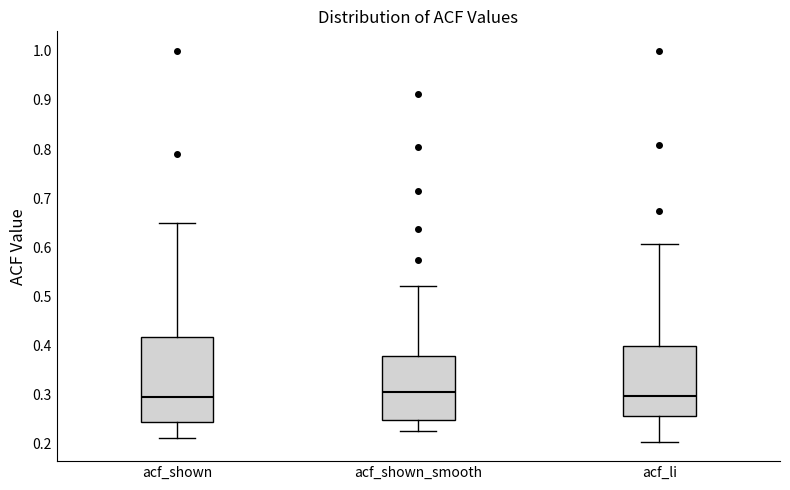

Reading left to right, read every box against the y-axis: the position of its median line, the range the box covers, and the ends of its whiskers. The values are not printed on the chart, so give them approximately, as read against the axis.

acf_shown: median 0.29, box 0.24 to 0.42, whiskers 0.21 to 0.65
acf_shown_smooth: median 0.31, box 0.25 to 0.38, whiskers 0.23 to 0.52
acf_li: median 0.30, box 0.26 to 0.40, whiskers 0.20 to 0.61